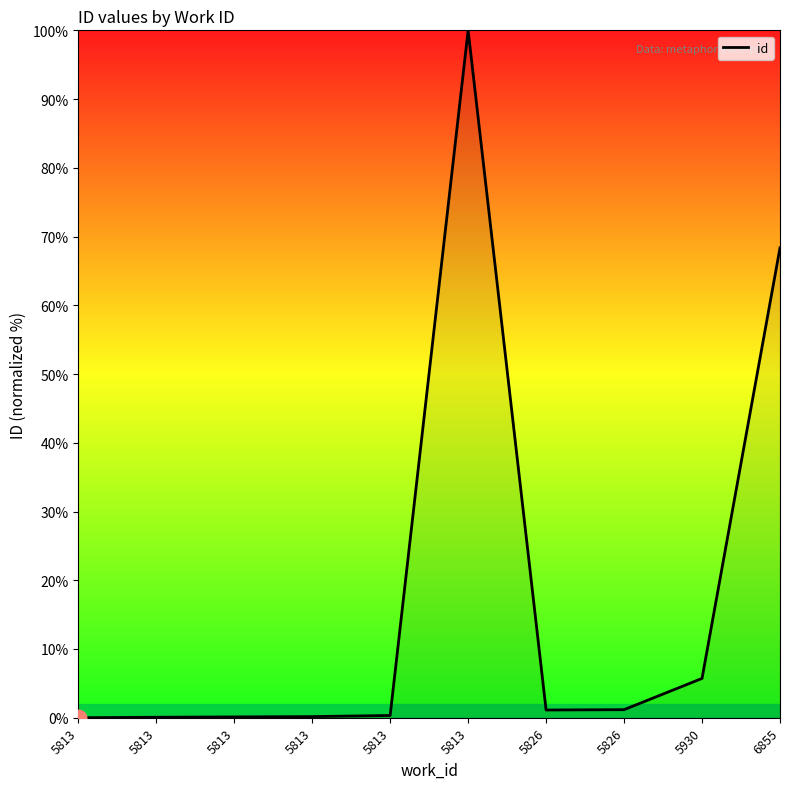

Is this an area chart (filled region under the line)?

Yes